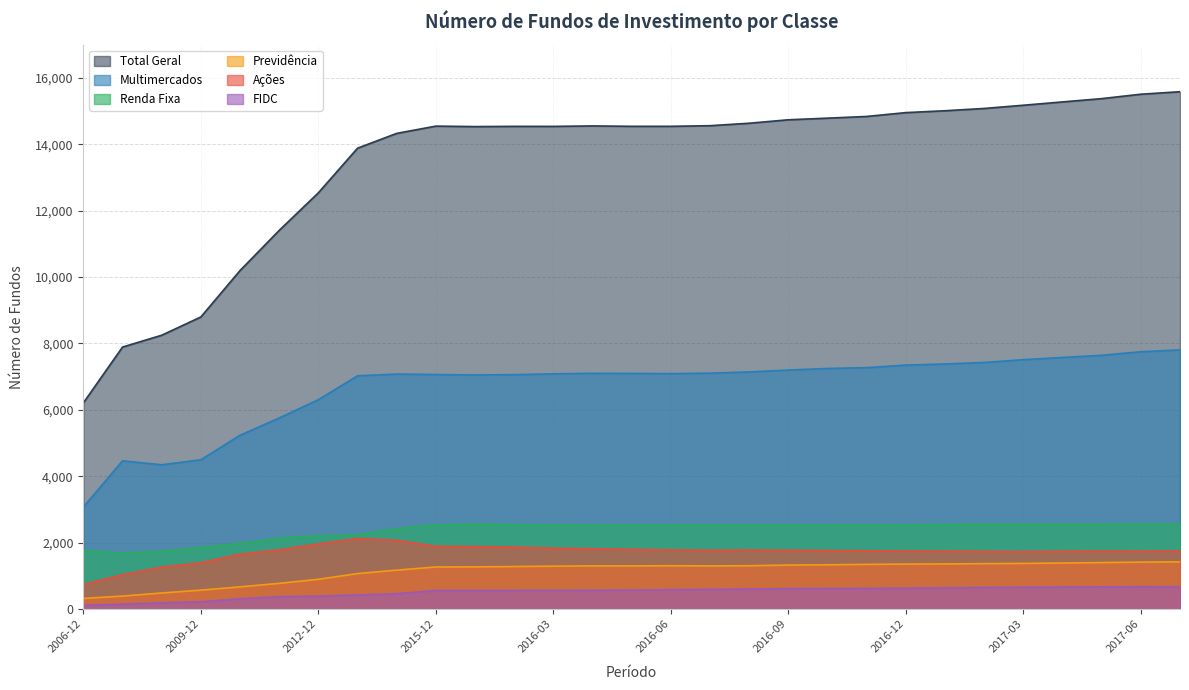

What position from the right is 2014-12?

21